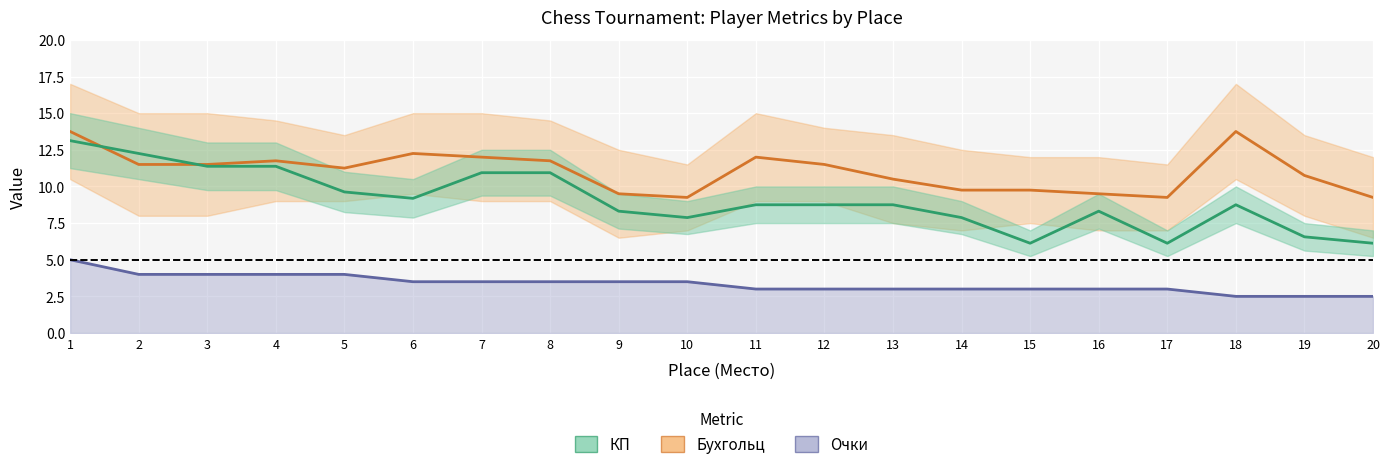

Which has a higher value, 4 or 17?

4